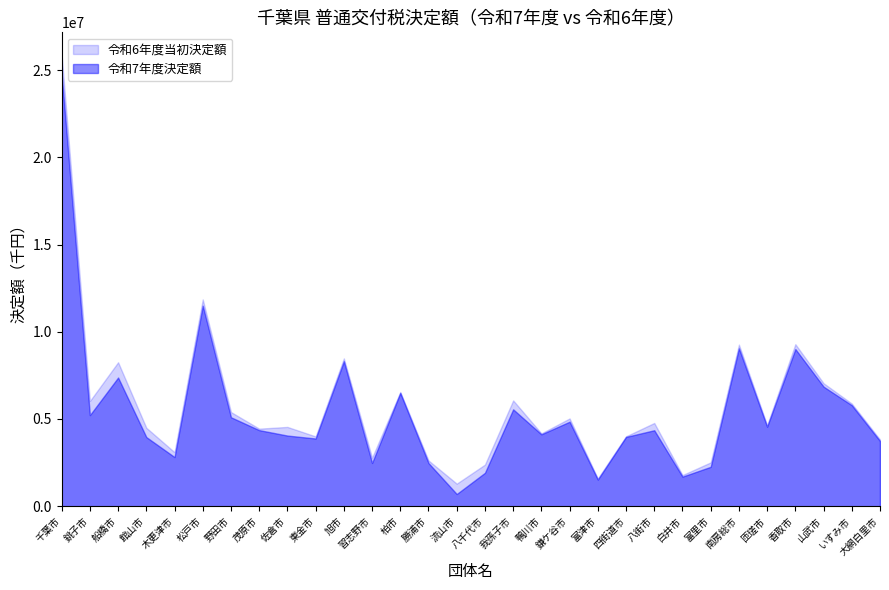

Count the number of categories in the chart.

30